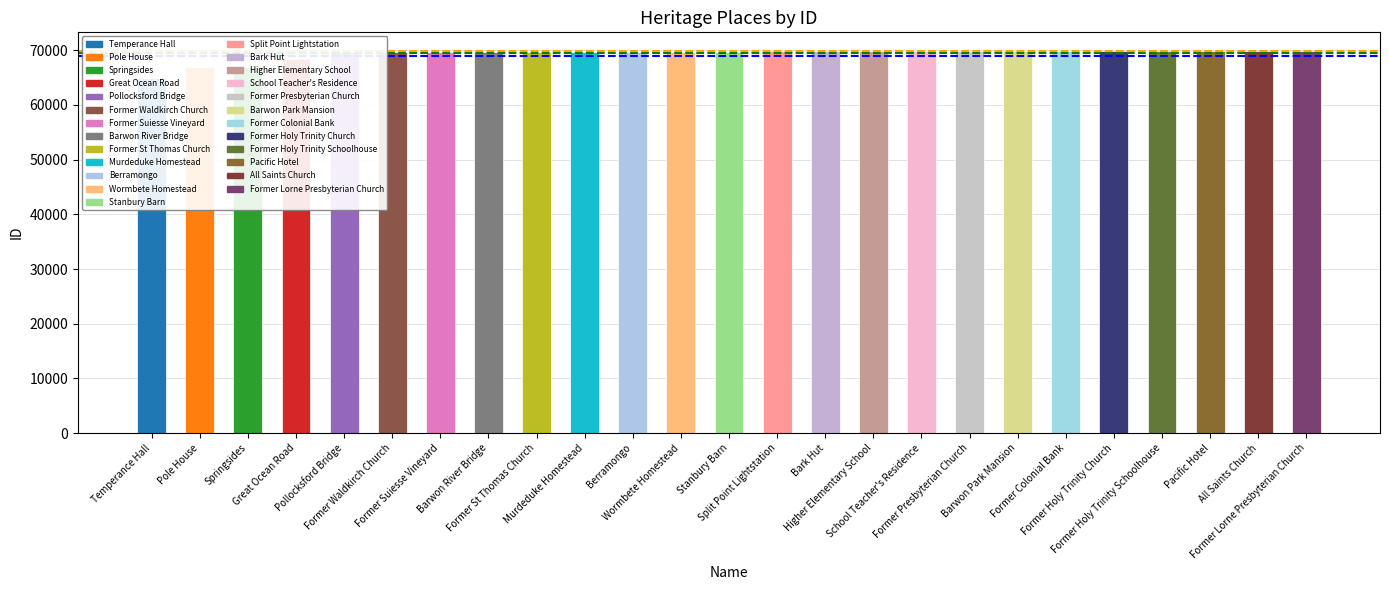

What is the difference between the values at Stanbury Barn and Split Point Lightstation?

1